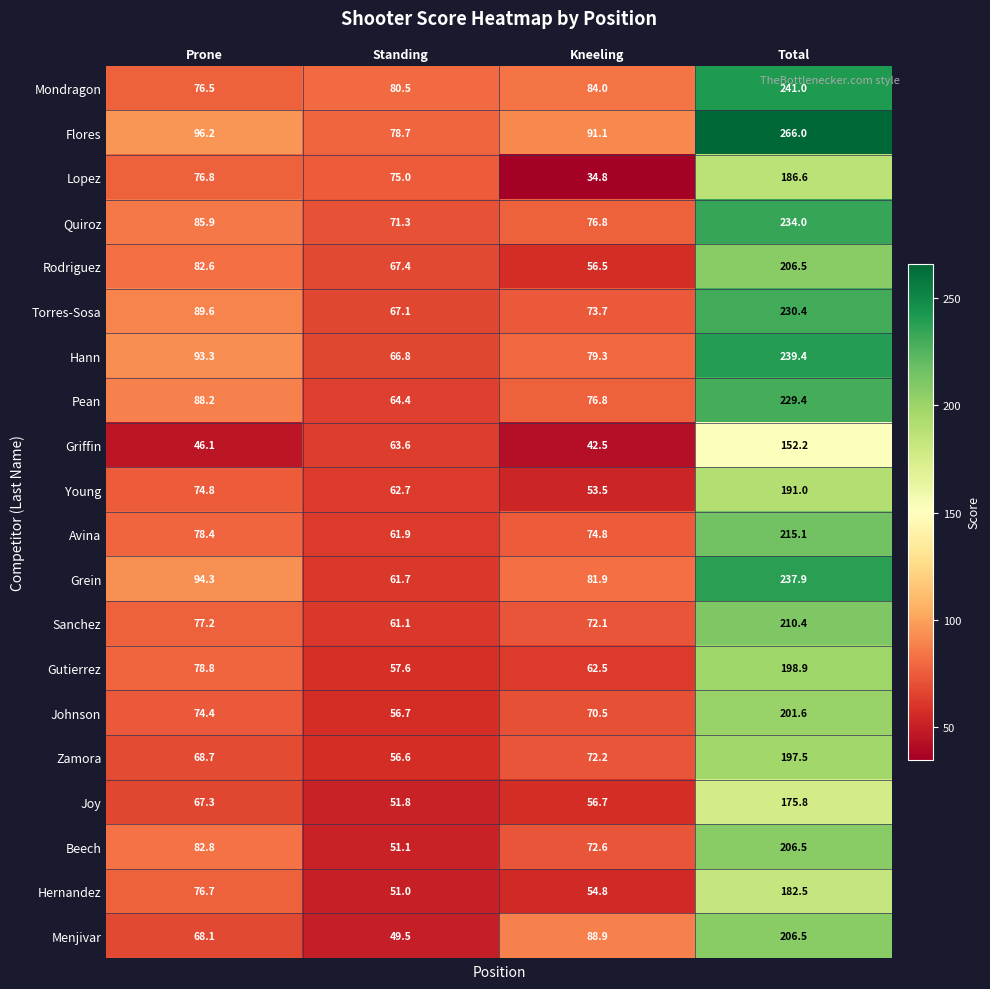

What is the greatest value displayed?

266.0